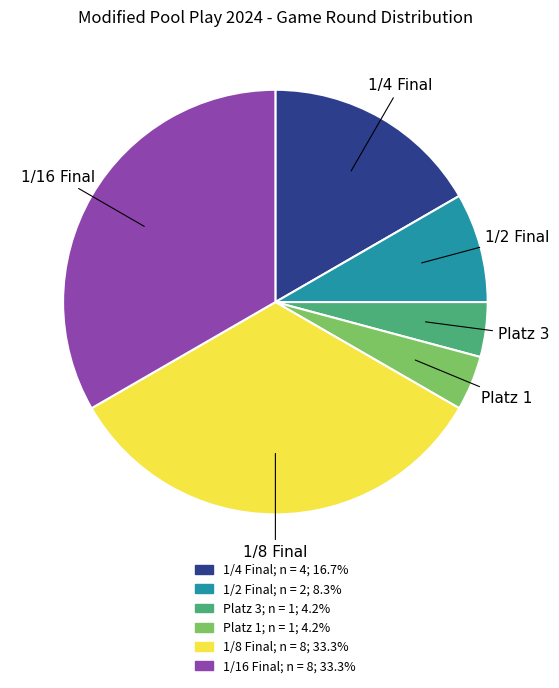

Does any single category account for the majority?

No